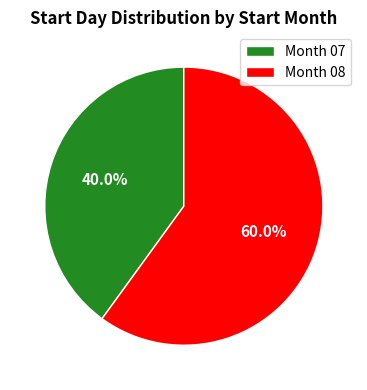

Rank the categories by value from lowest to highest.

Month 07, Month 08